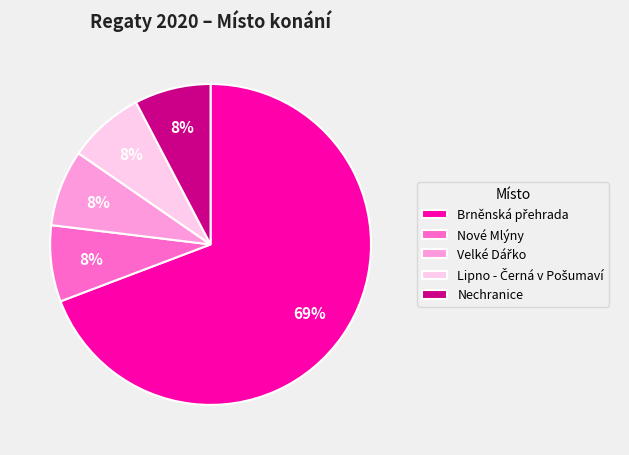

To the nearest percent, what portion does Nové Mlýny represent?

8%